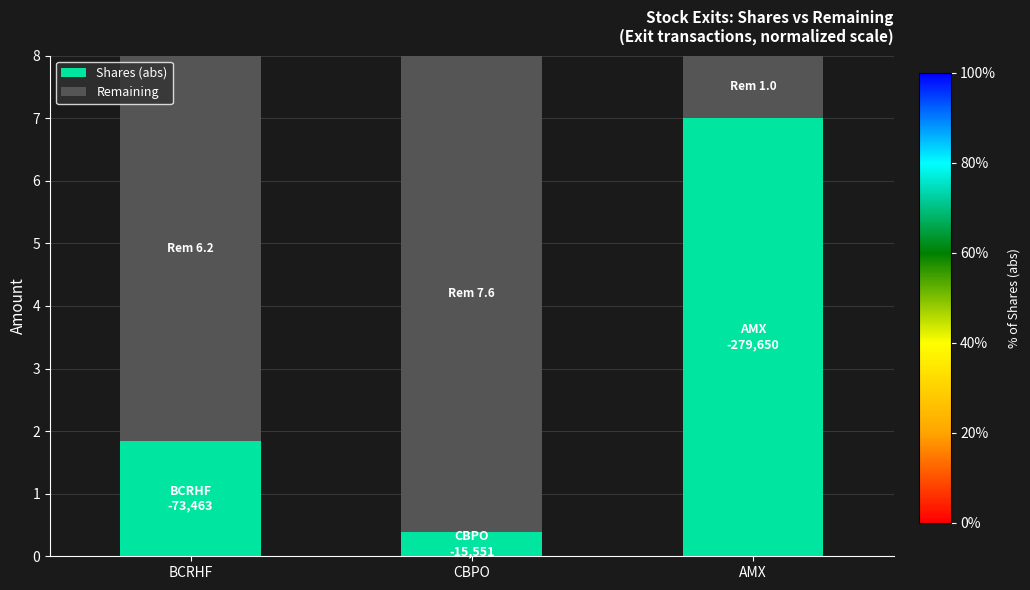

Is it true that Shares (abs) equals 1.8 at BCRHF?

True